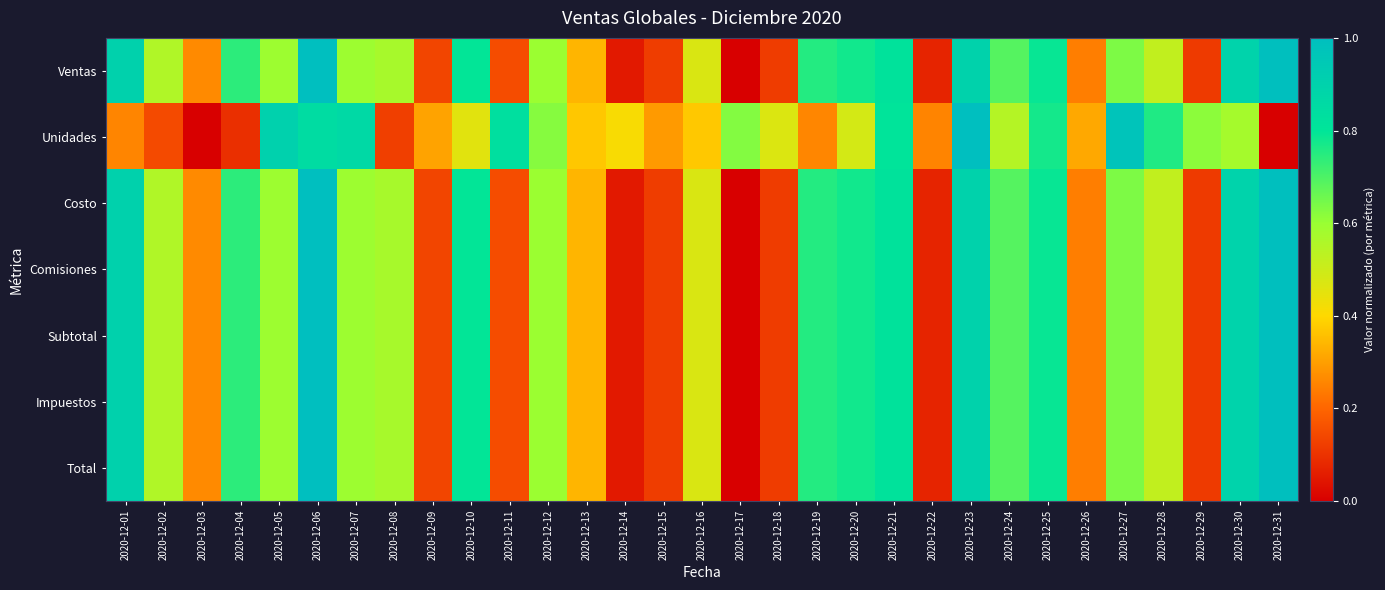

Reading left to right, extract all data points from this chart.

Ventas: 2020-12-01=0.9	2020-12-02=0.6	2020-12-03=0.3	2020-12-04=0.7	2020-12-05=0.6	2020-12-06=1.0	2020-12-07=0.6	2020-12-08=0.6	2020-12-09=0.1	2020-12-10=0.8	2020-12-11=0.2	2020-12-12=0.6	2020-12-13=0.3	2020-12-14=0.1	2020-12-15=0.1	2020-12-16=0.5	2020-12-17=0.0	2020-12-18=0.1	2020-12-19=0.8	2020-12-20=0.8	2020-12-21=0.8	2020-12-22=0.1	2020-12-23=0.9	2020-12-24=0.7	2020-12-25=0.8	2020-12-26=0.2	2020-12-27=0.6	2020-12-28=0.5	2020-12-29=0.1	2020-12-30=0.9	2020-12-31=1.0
Unidades: 2020-12-01=0.3	2020-12-02=0.1	2020-12-03=0.0	2020-12-04=0.1	2020-12-05=0.9	2020-12-06=0.8	2020-12-07=0.9	2020-12-08=0.1	2020-12-09=0.3	2020-12-10=0.5	2020-12-11=0.8	2020-12-12=0.6	2020-12-13=0.4	2020-12-14=0.4	2020-12-15=0.3	2020-12-16=0.4	2020-12-17=0.6	2020-12-18=0.5	2020-12-19=0.3	2020-12-20=0.5	2020-12-21=0.8	2020-12-22=0.3	2020-12-23=1.0	2020-12-24=0.5	2020-12-25=0.8	2020-12-26=0.3	2020-12-27=1.0	2020-12-28=0.8	2020-12-29=0.6	2020-12-30=0.6	2020-12-31=0.0
Costo: 2020-12-01=0.9	2020-12-02=0.6	2020-12-03=0.3	2020-12-04=0.7	2020-12-05=0.6	2020-12-06=1.0	2020-12-07=0.6	2020-12-08=0.6	2020-12-09=0.1	2020-12-10=0.8	2020-12-11=0.2	2020-12-12=0.6	2020-12-13=0.3	2020-12-14=0.1	2020-12-15=0.1	2020-12-16=0.5	2020-12-17=0.0	2020-12-18=0.1	2020-12-19=0.8	2020-12-20=0.8	2020-12-21=0.8	2020-12-22=0.1	2020-12-23=0.9	2020-12-24=0.7	2020-12-25=0.8	2020-12-26=0.2	2020-12-27=0.6	2020-12-28=0.5	2020-12-29=0.1	2020-12-30=0.9	2020-12-31=1.0
Comisiones: 2020-12-01=0.9	2020-12-02=0.6	2020-12-03=0.3	2020-12-04=0.7	2020-12-05=0.6	2020-12-06=1.0	2020-12-07=0.6	2020-12-08=0.6	2020-12-09=0.1	2020-12-10=0.8	2020-12-11=0.2	2020-12-12=0.6	2020-12-13=0.3	2020-12-14=0.1	2020-12-15=0.1	2020-12-16=0.5	2020-12-17=0.0	2020-12-18=0.1	2020-12-19=0.8	2020-12-20=0.8	2020-12-21=0.8	2020-12-22=0.1	2020-12-23=0.9	2020-12-24=0.7	2020-12-25=0.8	2020-12-26=0.2	2020-12-27=0.6	2020-12-28=0.5	2020-12-29=0.1	2020-12-30=0.9	2020-12-31=1.0
Subtotal: 2020-12-01=0.9	2020-12-02=0.6	2020-12-03=0.3	2020-12-04=0.7	2020-12-05=0.6	2020-12-06=1.0	2020-12-07=0.6	2020-12-08=0.6	2020-12-09=0.1	2020-12-10=0.8	2020-12-11=0.2	2020-12-12=0.6	2020-12-13=0.3	2020-12-14=0.1	2020-12-15=0.1	2020-12-16=0.5	2020-12-17=0.0	2020-12-18=0.1	2020-12-19=0.8	2020-12-20=0.8	2020-12-21=0.8	2020-12-22=0.1	2020-12-23=0.9	2020-12-24=0.7	2020-12-25=0.8	2020-12-26=0.2	2020-12-27=0.6	2020-12-28=0.5	2020-12-29=0.1	2020-12-30=0.9	2020-12-31=1.0
Impuestos: 2020-12-01=0.9	2020-12-02=0.6	2020-12-03=0.3	2020-12-04=0.7	2020-12-05=0.6	2020-12-06=1.0	2020-12-07=0.6	2020-12-08=0.6	2020-12-09=0.1	2020-12-10=0.8	2020-12-11=0.2	2020-12-12=0.6	2020-12-13=0.3	2020-12-14=0.1	2020-12-15=0.1	2020-12-16=0.5	2020-12-17=0.0	2020-12-18=0.1	2020-12-19=0.8	2020-12-20=0.8	2020-12-21=0.8	2020-12-22=0.1	2020-12-23=0.9	2020-12-24=0.7	2020-12-25=0.8	2020-12-26=0.2	2020-12-27=0.6	2020-12-28=0.5	2020-12-29=0.1	2020-12-30=0.9	2020-12-31=1.0
Total: 2020-12-01=0.9	2020-12-02=0.6	2020-12-03=0.3	2020-12-04=0.7	2020-12-05=0.6	2020-12-06=1.0	2020-12-07=0.6	2020-12-08=0.6	2020-12-09=0.1	2020-12-10=0.8	2020-12-11=0.2	2020-12-12=0.6	2020-12-13=0.3	2020-12-14=0.1	2020-12-15=0.1	2020-12-16=0.5	2020-12-17=0.0	2020-12-18=0.1	2020-12-19=0.8	2020-12-20=0.8	2020-12-21=0.8	2020-12-22=0.1	2020-12-23=0.9	2020-12-24=0.7	2020-12-25=0.8	2020-12-26=0.2	2020-12-27=0.6	2020-12-28=0.5	2020-12-29=0.1	2020-12-30=0.9	2020-12-31=1.0